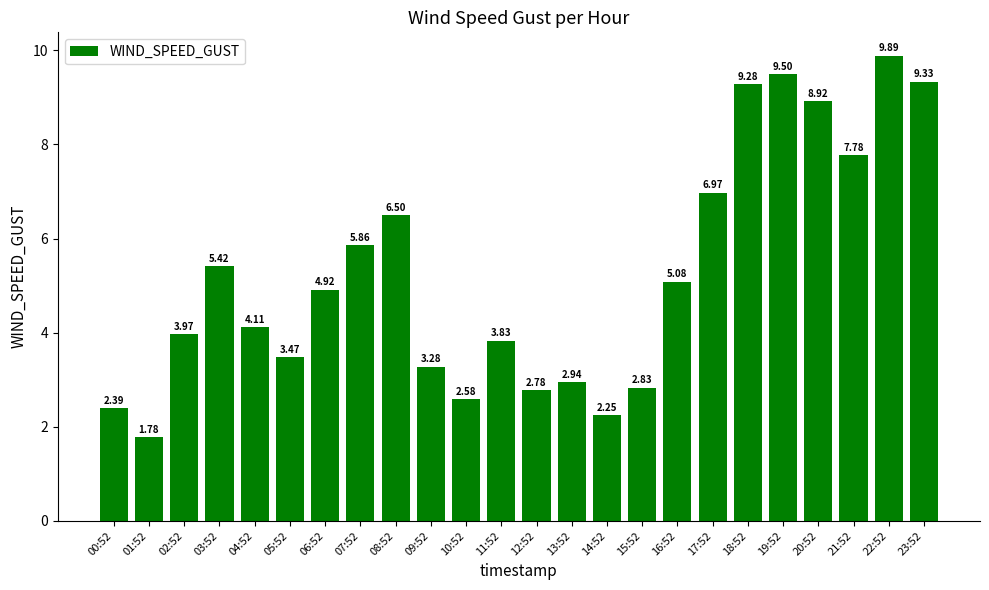

Approximately how many times larger is the value at 05:52 compared to 21:52?

0.4